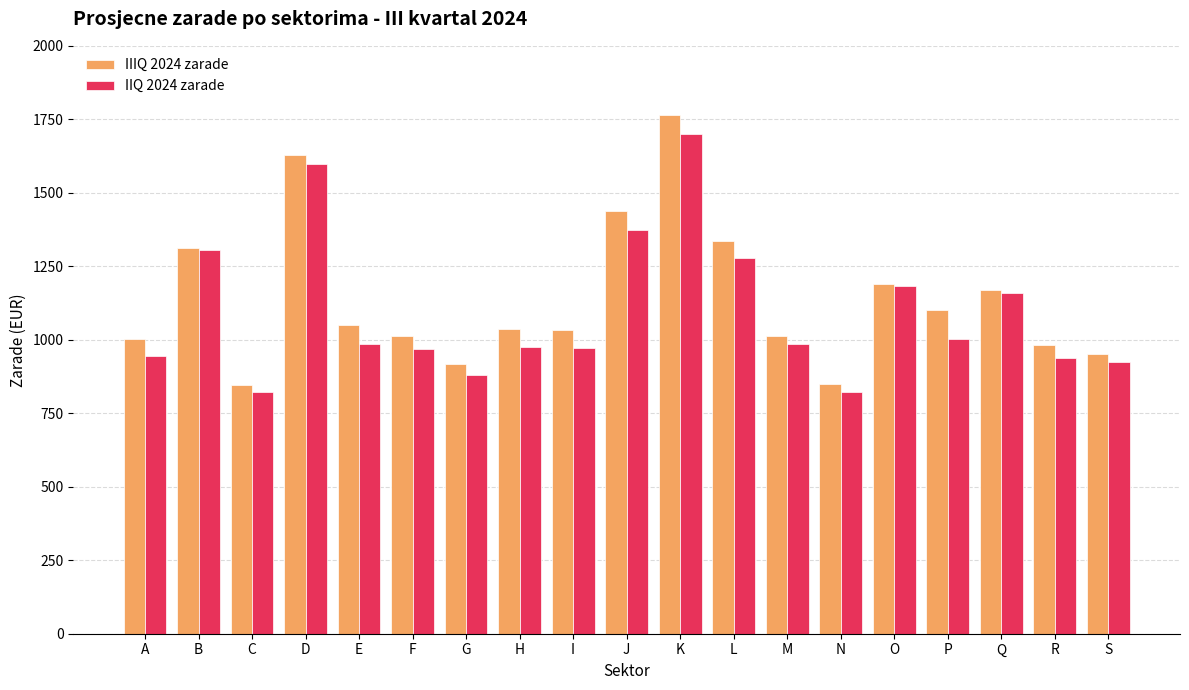

What is the approximate value of IIIQ 2024 zarade at O?

1189